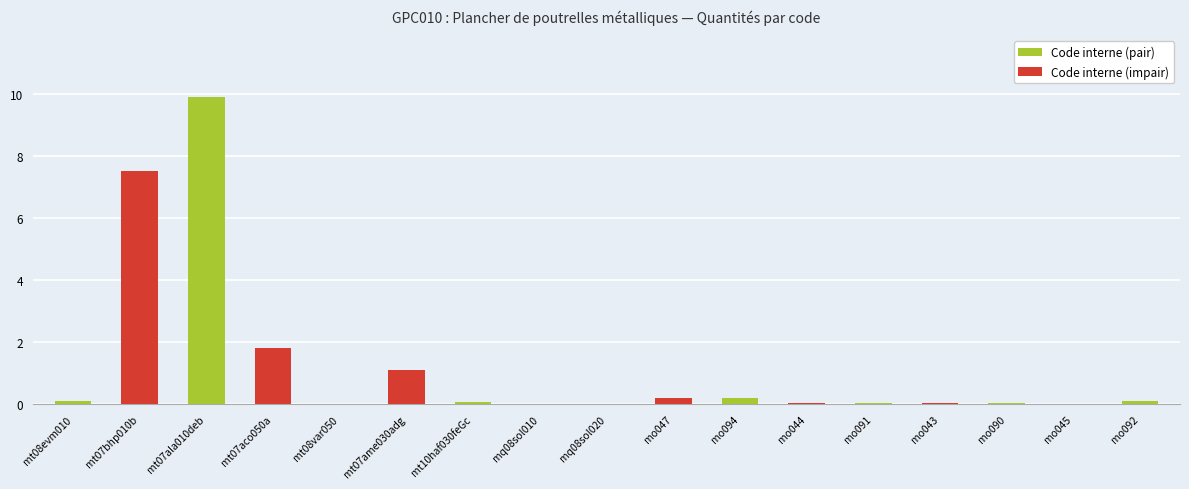

List the labels in order of value, largest first.

mt07ala010deb, mt07bhp010b, mt07aco050a, mt07ame030adg, mo047, mo094, mt08evm010, mo092, mt10haf030feGc, mo044, mo091, mo043, mo090, mo045, mt08var050, mq08sol020, mq08sol010